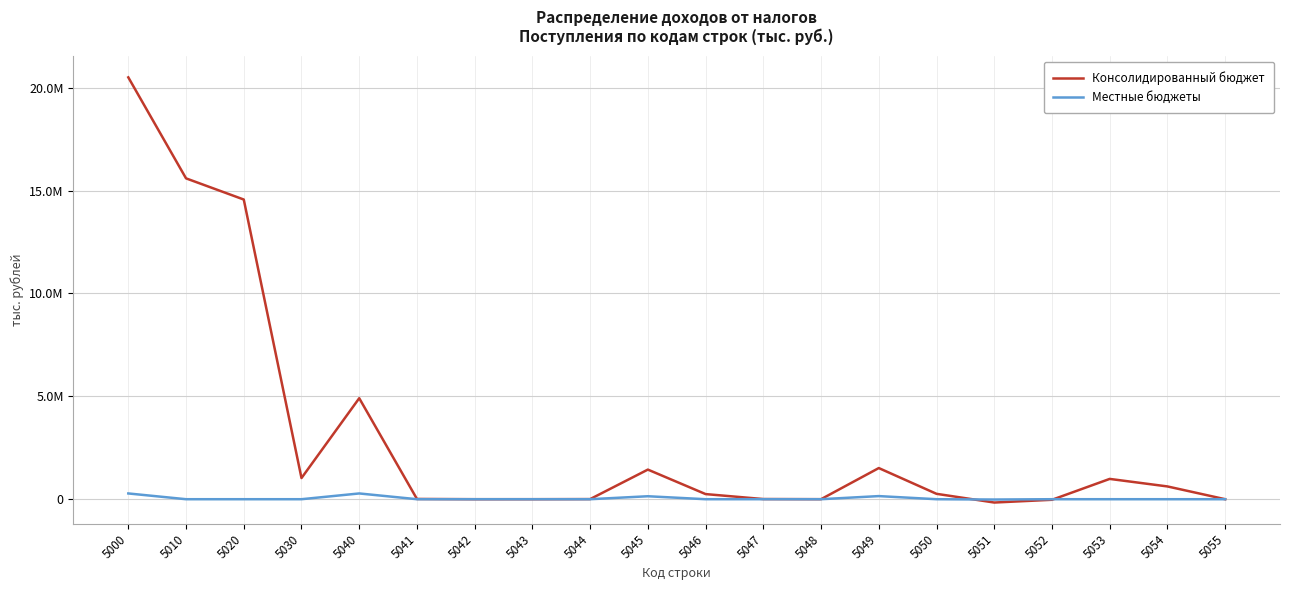

What are all the series names shown in the legend?

Консолидированный бюджет, Местные бюджеты